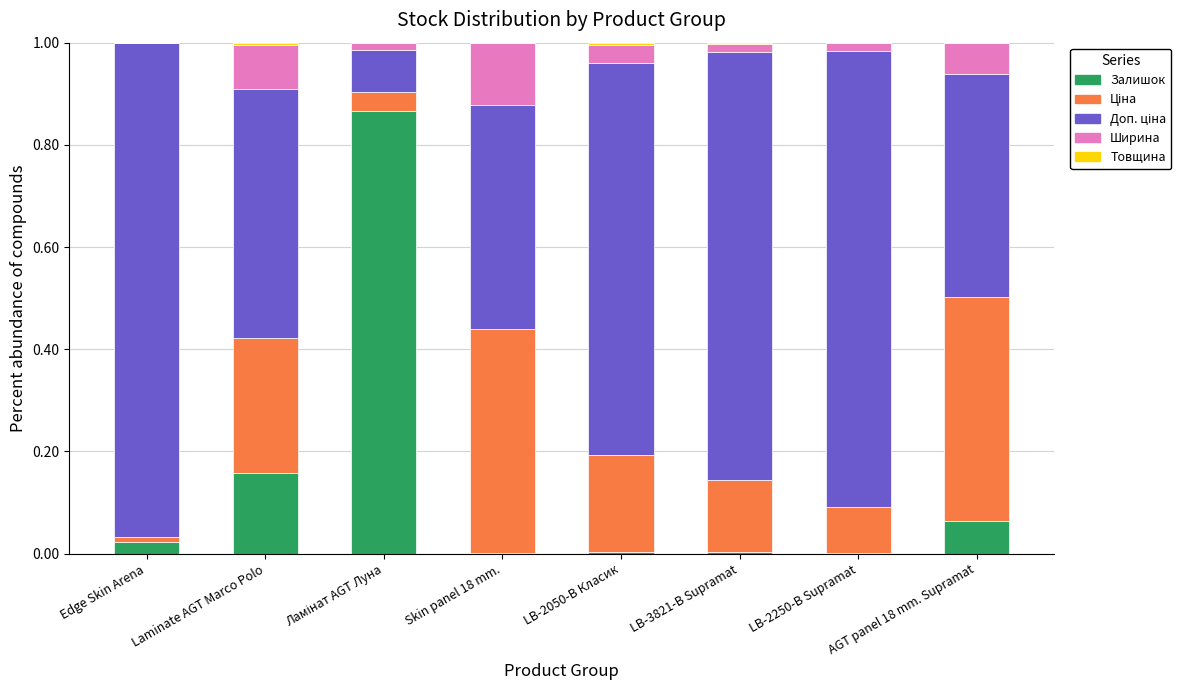

List the labels in order of Ціна value, smallest first.

Edge Skin Arena, Ламінат AGT Луна, LB-2250-В Supramat, LB-3821-В Supramat, LB-2050-В Класик, Laminate AGT Marco Polo, AGT panel 18 mm. Supramat, Skin panel 18 mm.